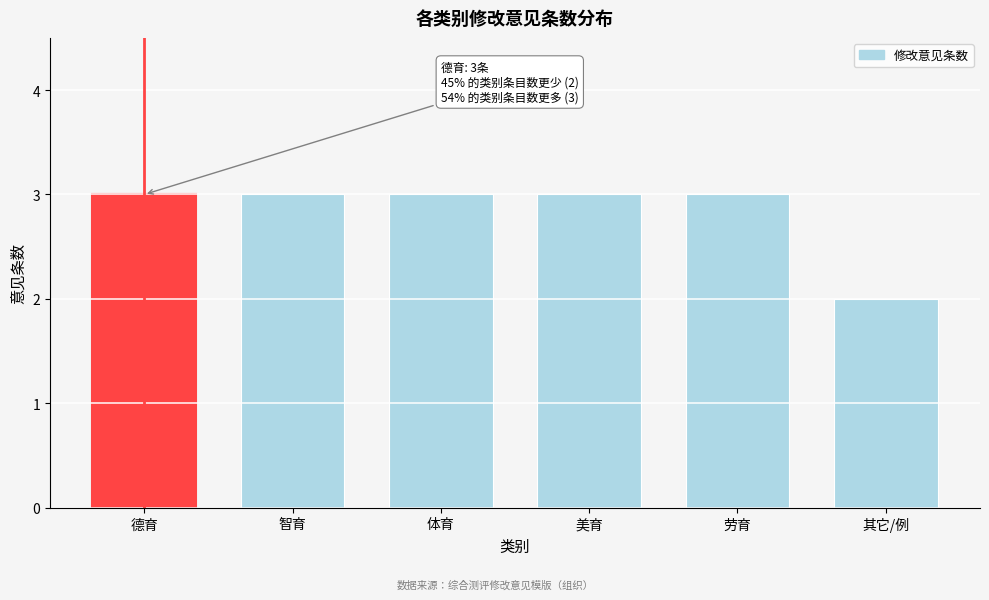

Reading left to right, list all the values displayed in this chart.

德育=3	智育=3	体育=3	美育=3	劳育=3	其它/例=2